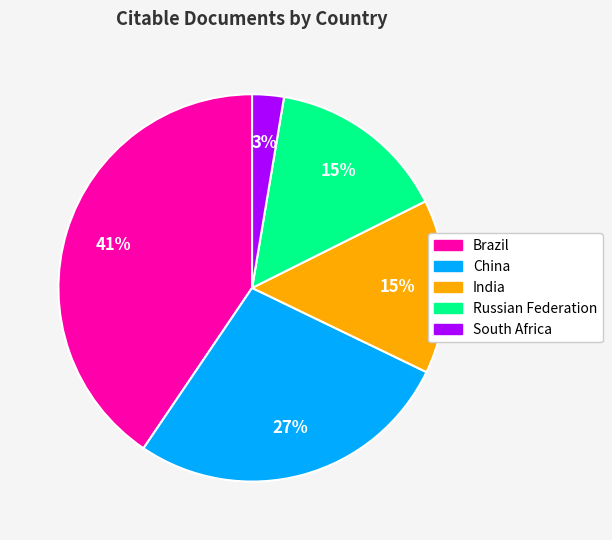

To the nearest percent, what is the average slice percentage?

20%